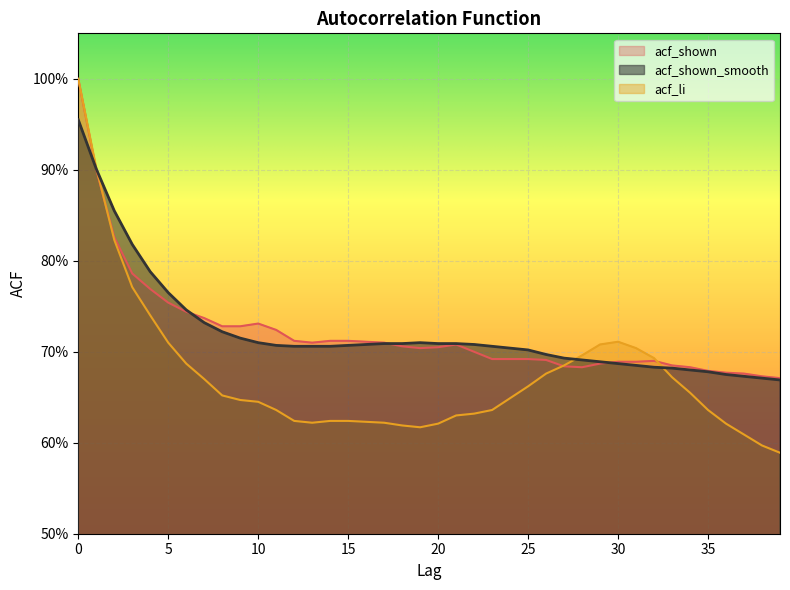

At which category does acf_li reach its first local valley?

13